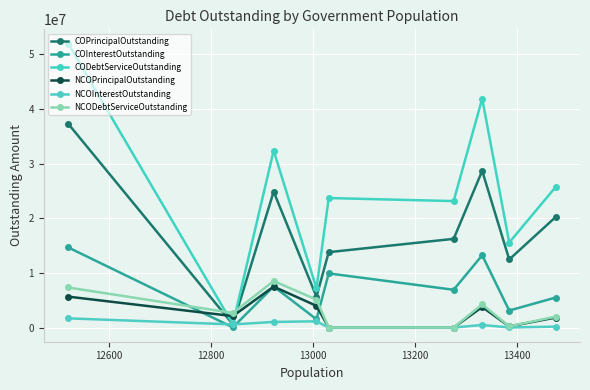

What is the label of the 6th point from the right?

13000